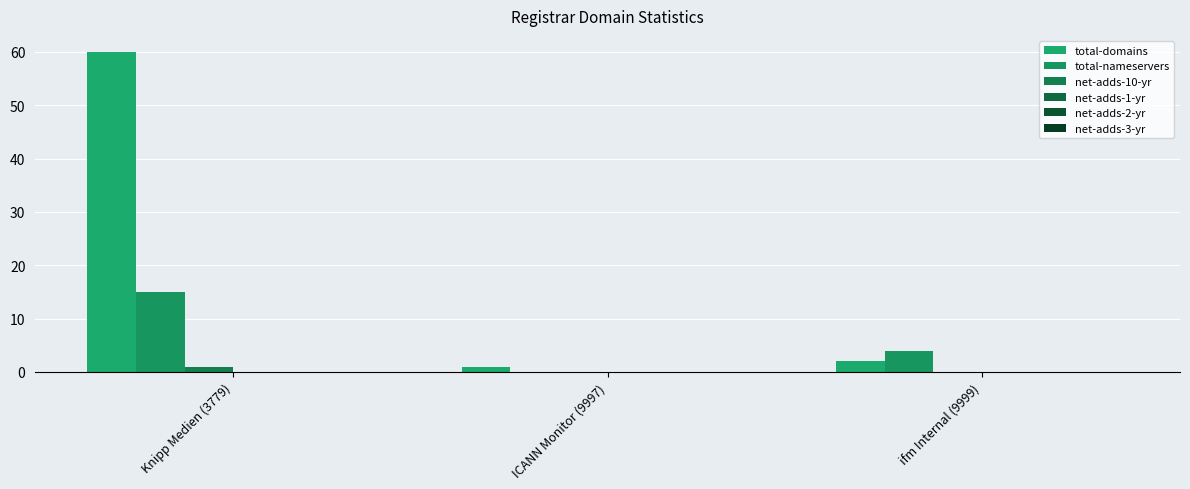

What is the total value across all series at Knipp Medien (3779)?

76